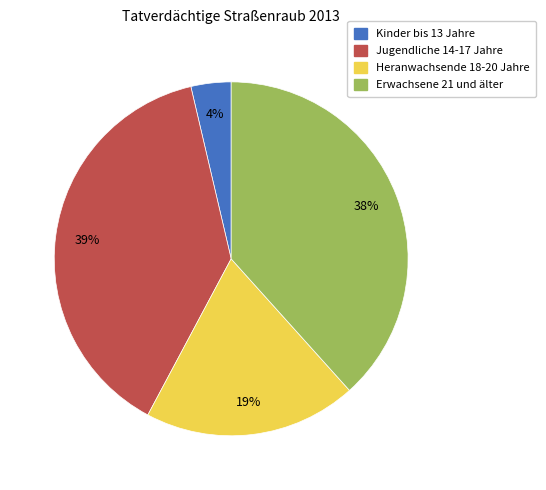

To the nearest percent, what percentage of the pie is Heranwachsende 18-20 Jahre?

19%